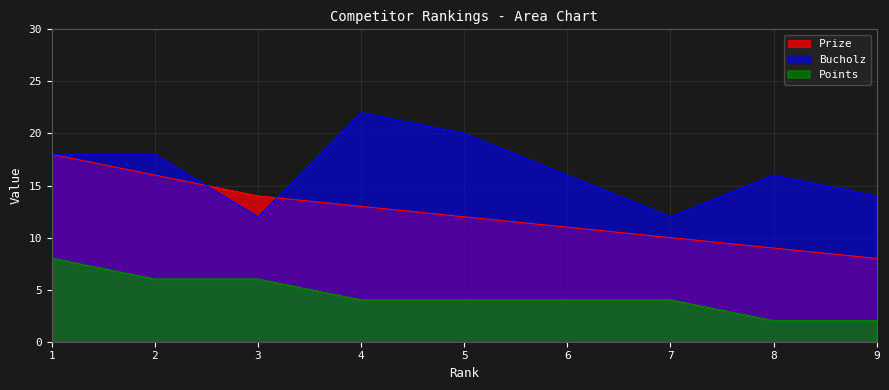

Reading right to left, list all the values displayed in this chart.

Prize: 9=8	8=9	7=10	6=11	5=12	4=13	3=14	2=16	1=18
Bucholz: 9=14	8=16	7=12	6=16	5=20	4=22	3=12	2=18	1=18
Points: 9=2	8=2	7=4	6=4	5=4	4=4	3=6	2=6	1=8